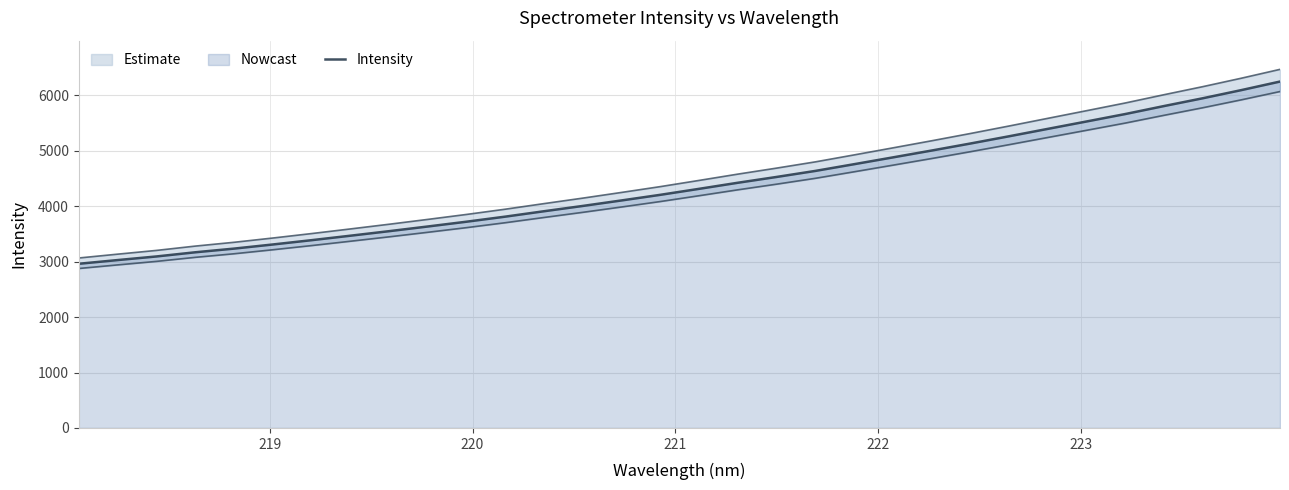

True or false: there are more than 0 points higher than both neighbors.

False